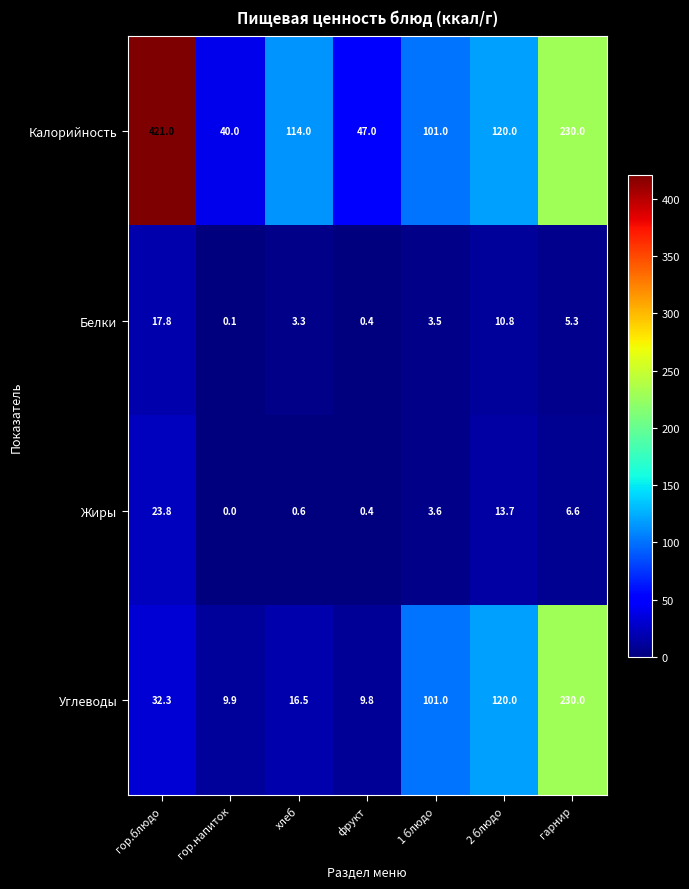

Reading right to left, list all the values displayed in this chart.

Калорийность: 230.0	120.0	101.0	47.0	114.0	40.0	421.0
Белки: 5.3	10.8	3.5	0.4	3.3	0.1	17.8
Жиры: 6.6	13.7	3.6	0.4	0.6	0.0	23.8
Углеводы: 230.0	120.0	101.0	9.8	16.5	9.9	32.3